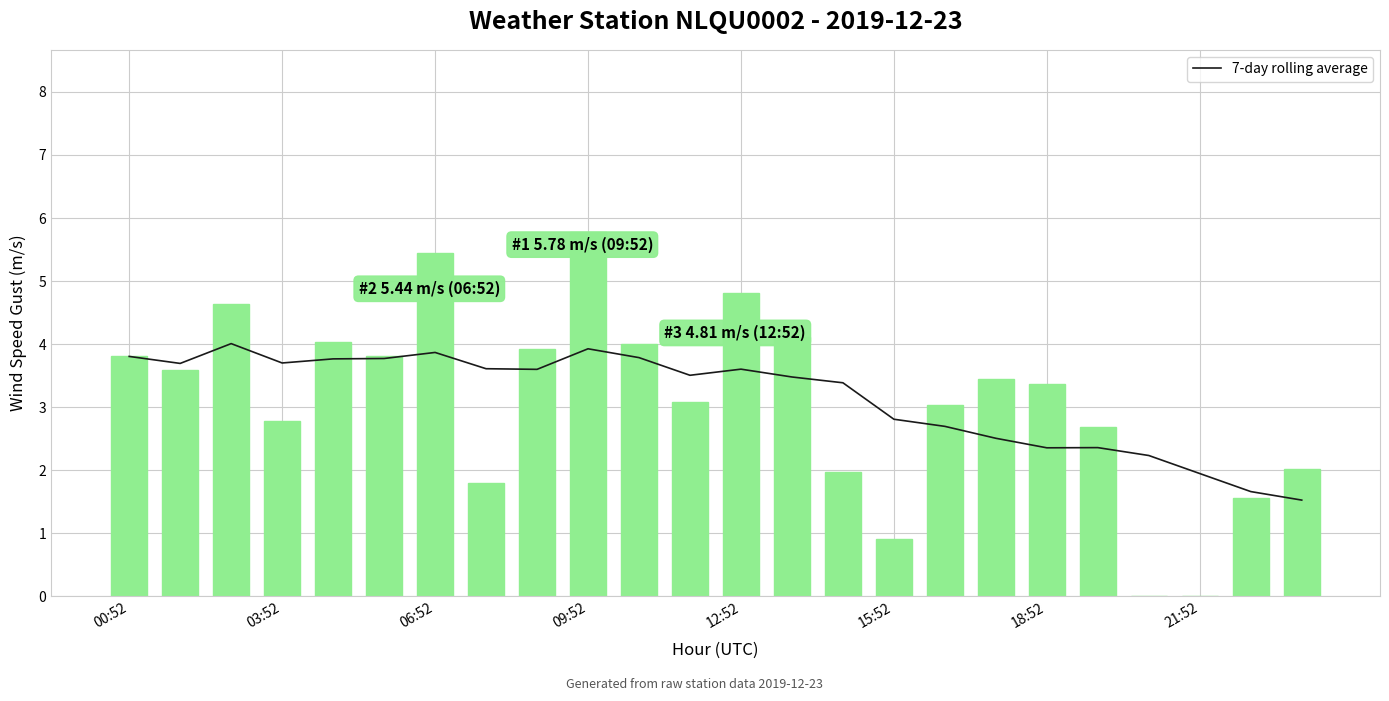

What is the total value across all series at 21:52?

1.9